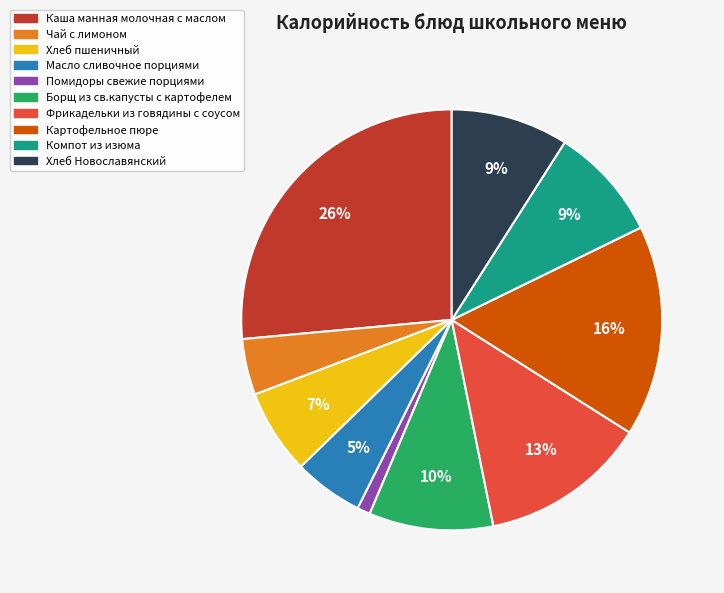

Is there a majority slice in this chart?

No